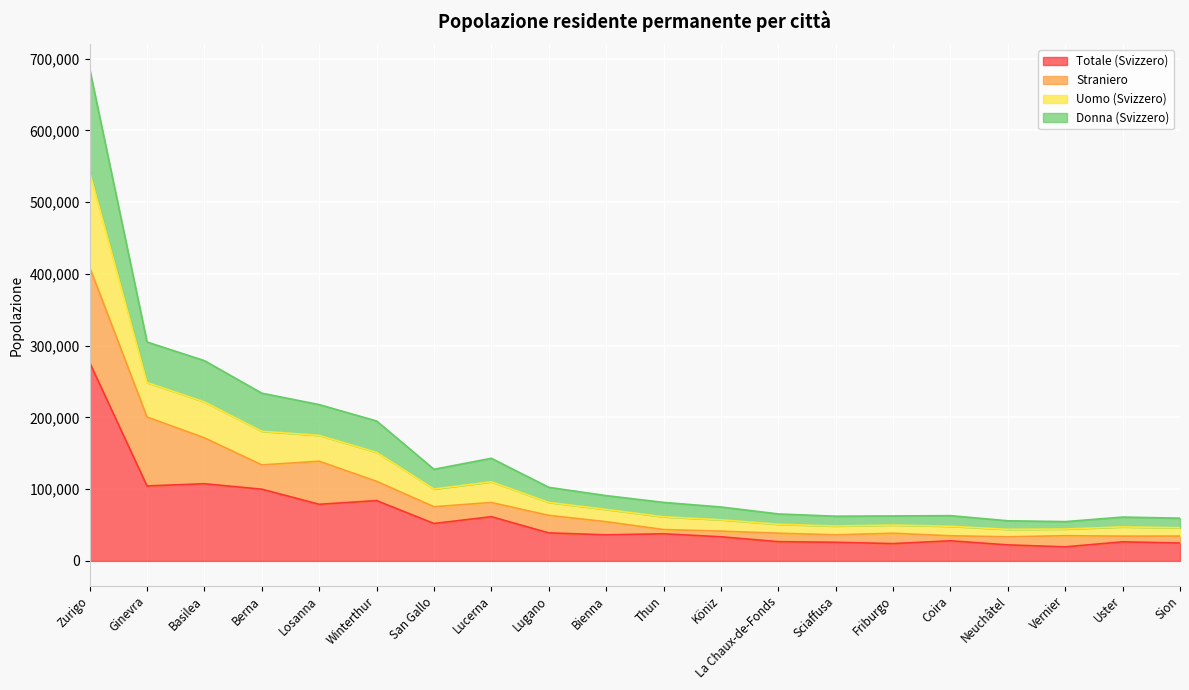

Is it true that Totale (Svizzero) equals 149841 at Basilea?

False